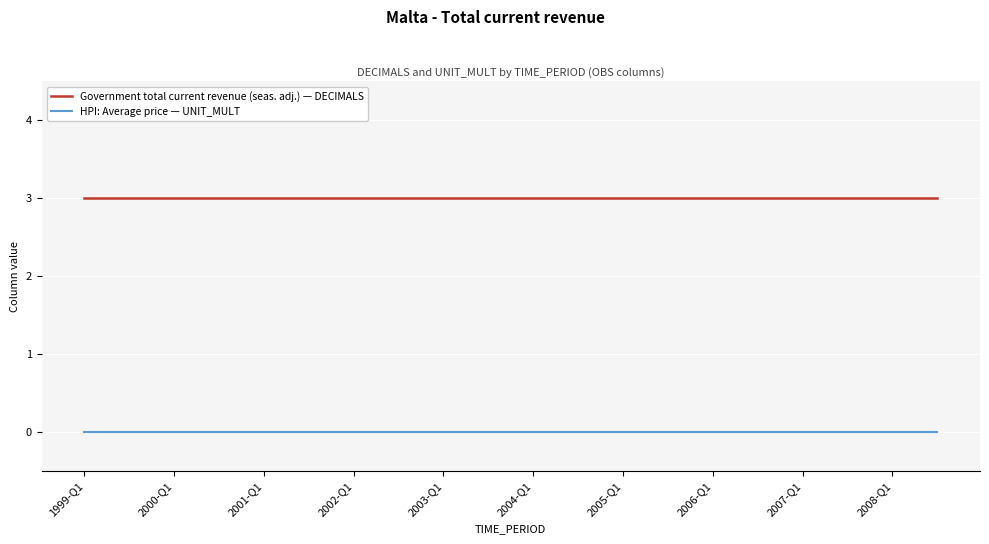

Which series has the largest total across all categories?

Government total current revenue (seas. adj.) — DECIMALS